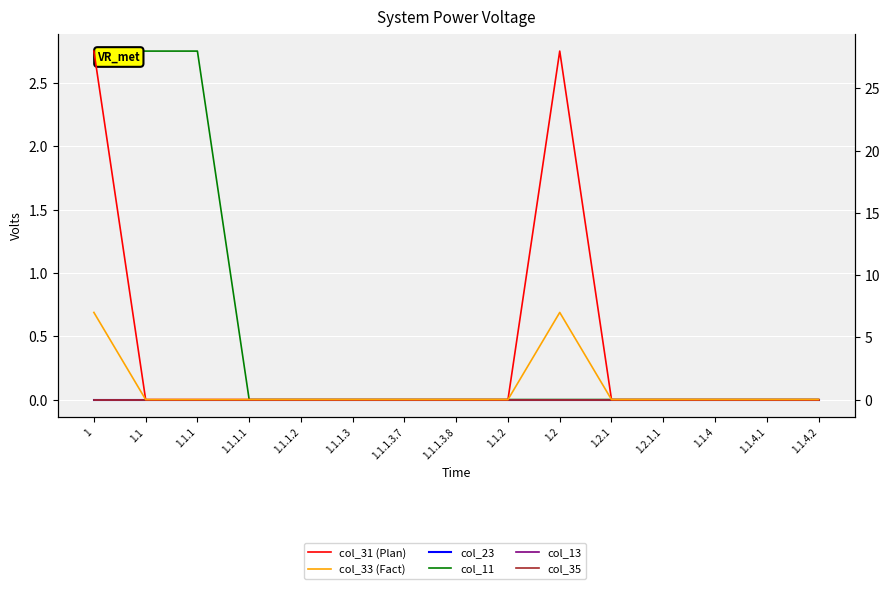

Reading right to left, what are all the values shown in this chart?

col_23: 0.0	0.0	0.0	0.0	0.0	0.0	0.0	0.0	0.0	0.0	0.0	0.0	0.0	0.0	0.0
col_11: 0.0	0.0	0.0	0.0	0.0	0.0	0.0	0.0	0.0	0.0	0.0	0.0	2.8	2.8	2.8
col_13: 0.0	0.0	0.0	0.0	0.0	0.0	0.0	0.0	0.0	0.0	0.0	0.0	0.0	0.0	0.0
col_35: 0.0	0.0	0.0	0.0	0.0	0.0	0.0	0.0	0.0	0.0	0.0	0.0	0.0	0.0	0.0
col_31 (Plan): 0.0	0.0	0.0	0.0	0.0	28.0	0.0	0.0	0.0	0.0	0.0	0.0	0.0	0.0	28.0
col_33 (Fact): 0.0	0.0	0.0	0.0	0.0	7.0	0.0	0.0	0.0	0.0	0.0	0.0	0.0	0.0	7.0